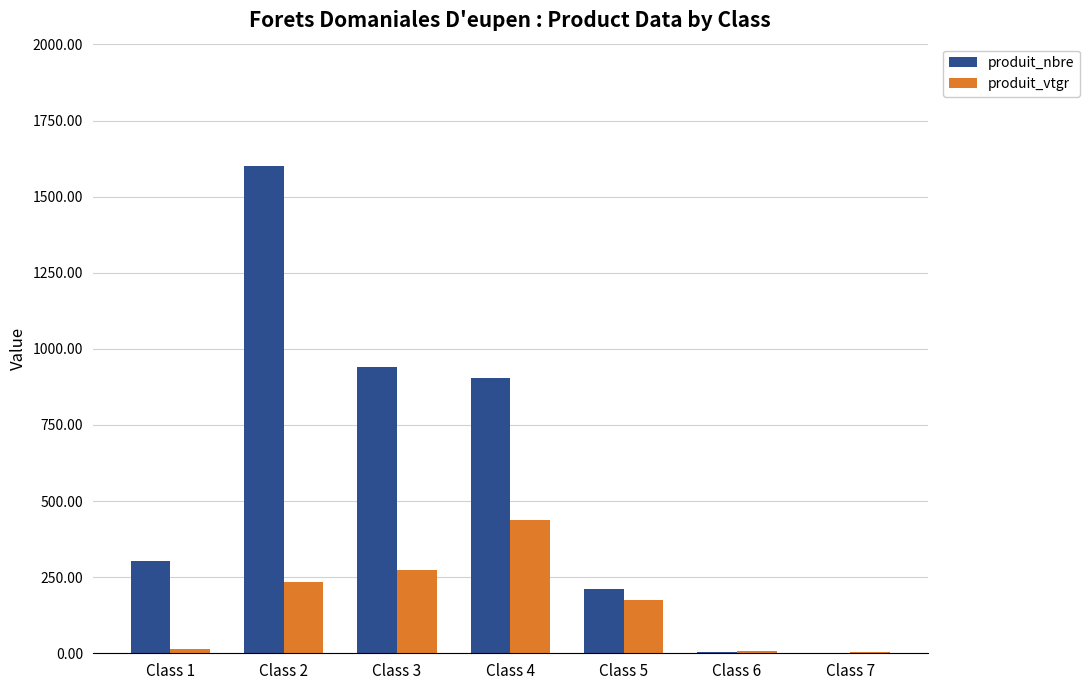

Between Class 2 and Class 4, which series saw the biggest shift?

produit_nbre